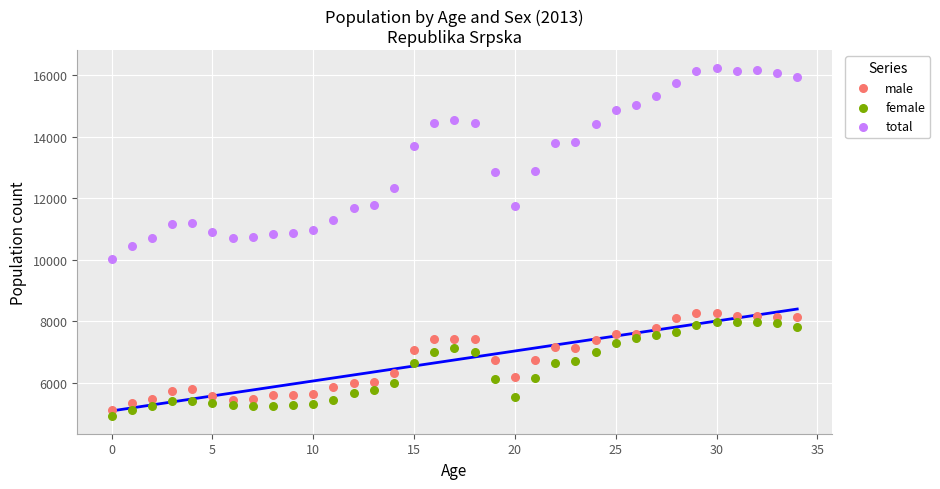

Which series reaches the maximum Y coordinate?

total